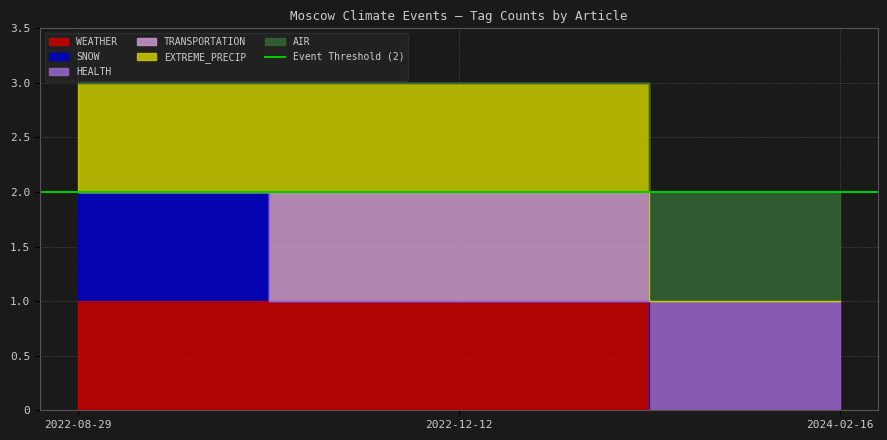

Which series has the widest spread of values?

EXTREME_PRECIP